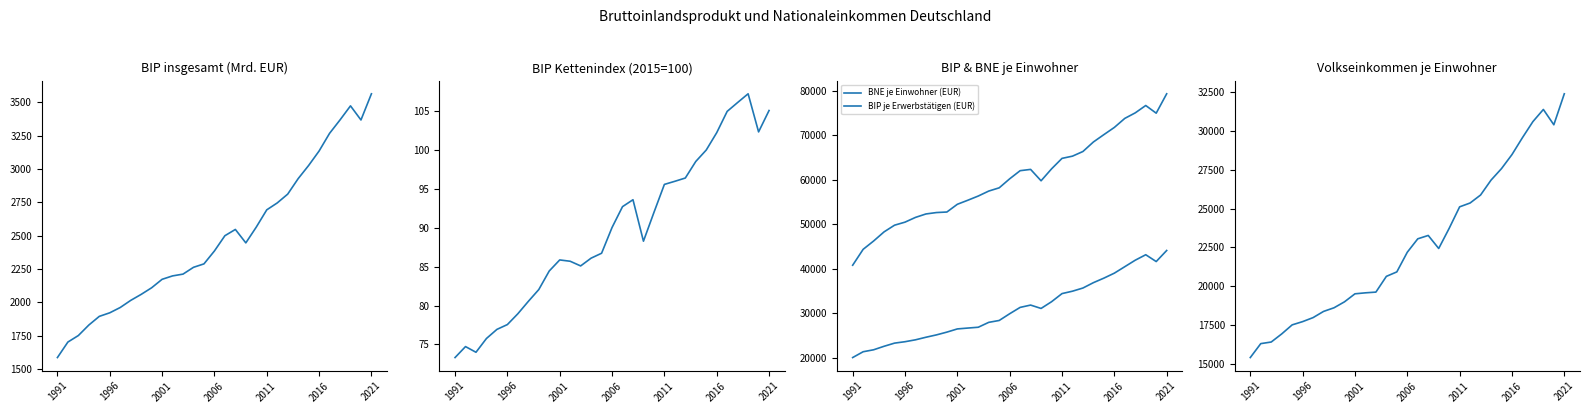

What is the difference between the BNE je Einwohner (EUR) values at 29 and 16?

10311.0